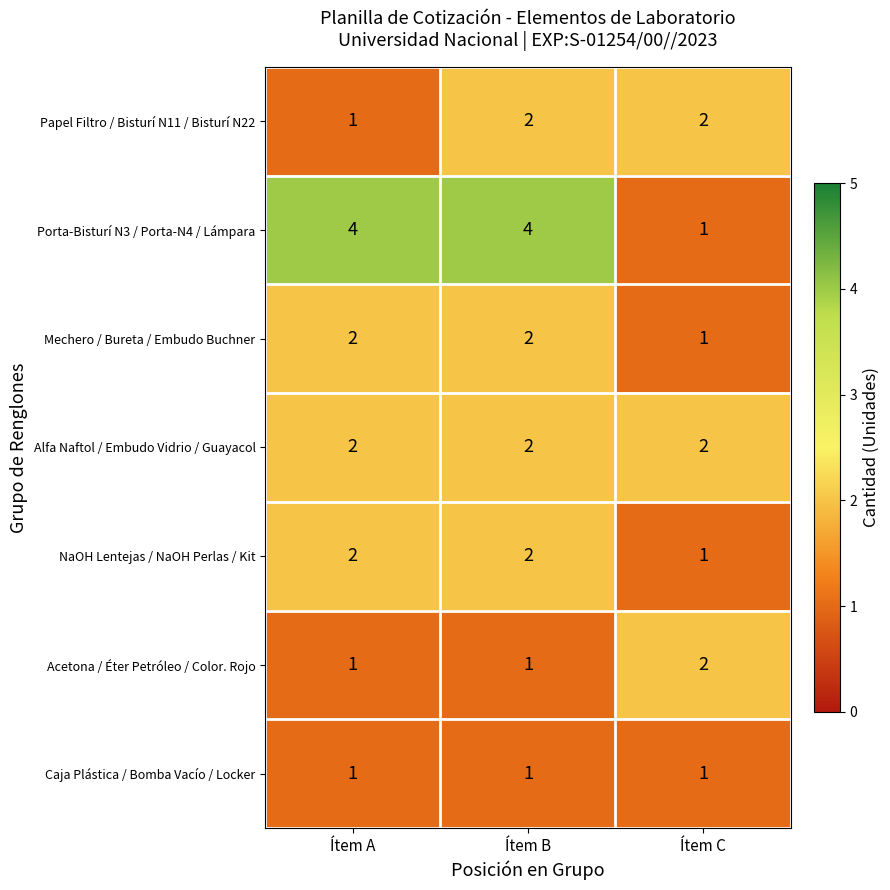

Is it true that Mechero / Bureta / Embudo Buchner equals 1 at Ítem C?

True